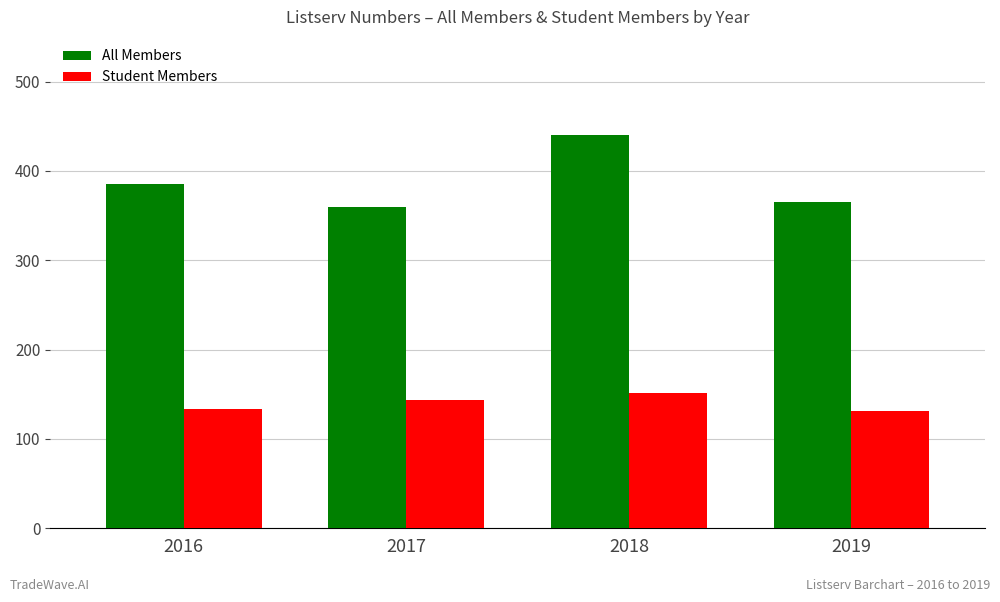

Read the All Members value at 2018.

440